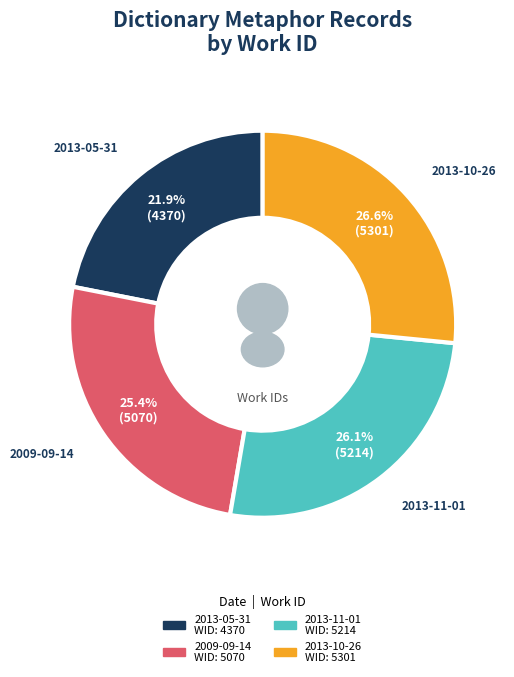

Which slice is the smallest?

2013-05-31